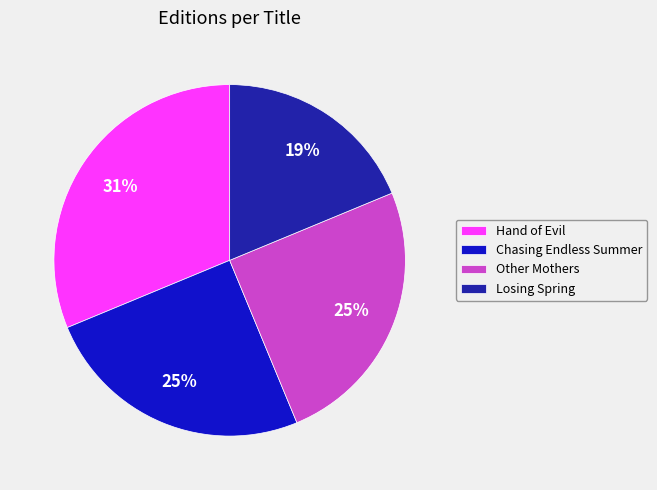

Does Chasing Endless Summer represent more than half of the total?

No